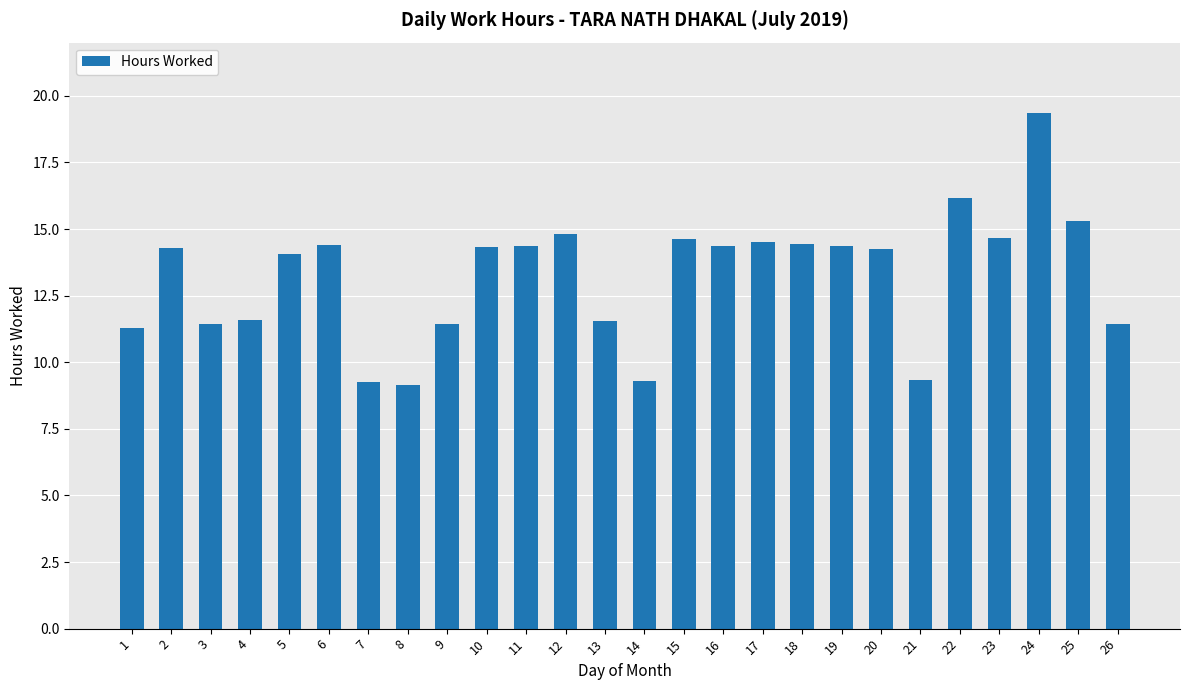

What is the minimum value shown in the chart?

9.1